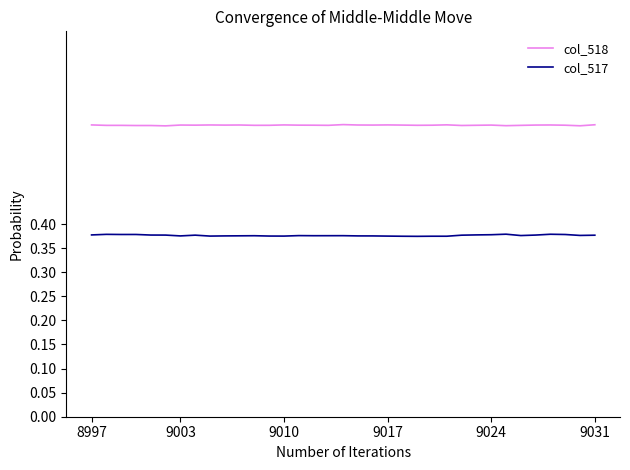

What are all the series names shown in the legend?

col_518, col_517